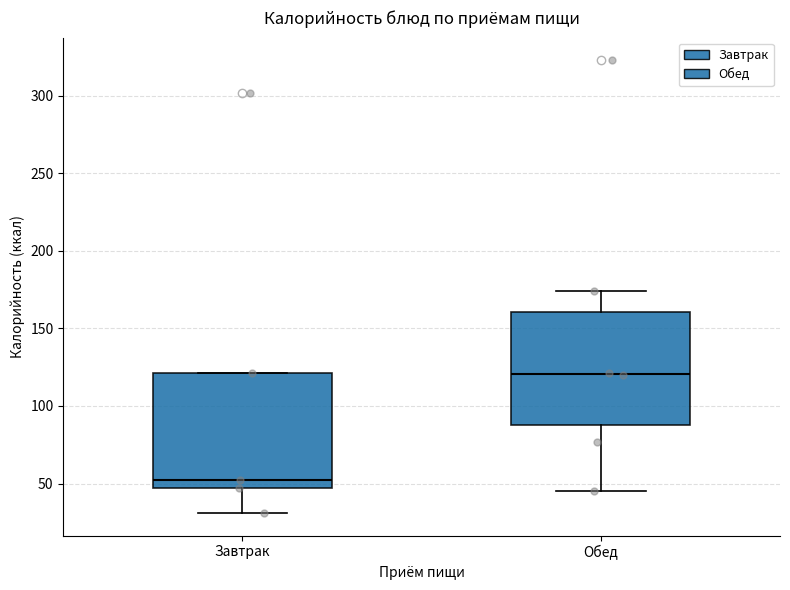

Reading left to right, read every box against the y-axis: the position of its median line, the range the box covers, and the ends of its whiskers. The values are not printed on the chart, so give them approximately, as read against the axis.

Завтрак: median 50, box 45 to 120, whiskers 30 to 120
Обед: median 120, box 90 to 160, whiskers 45 to 175